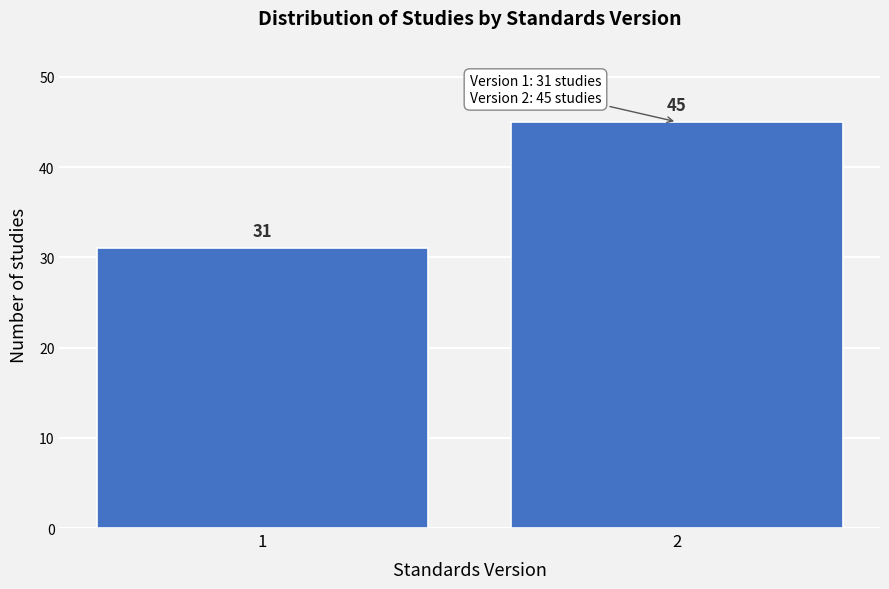

Reading left to right, list all the values displayed in this chart.

1=31	2=45